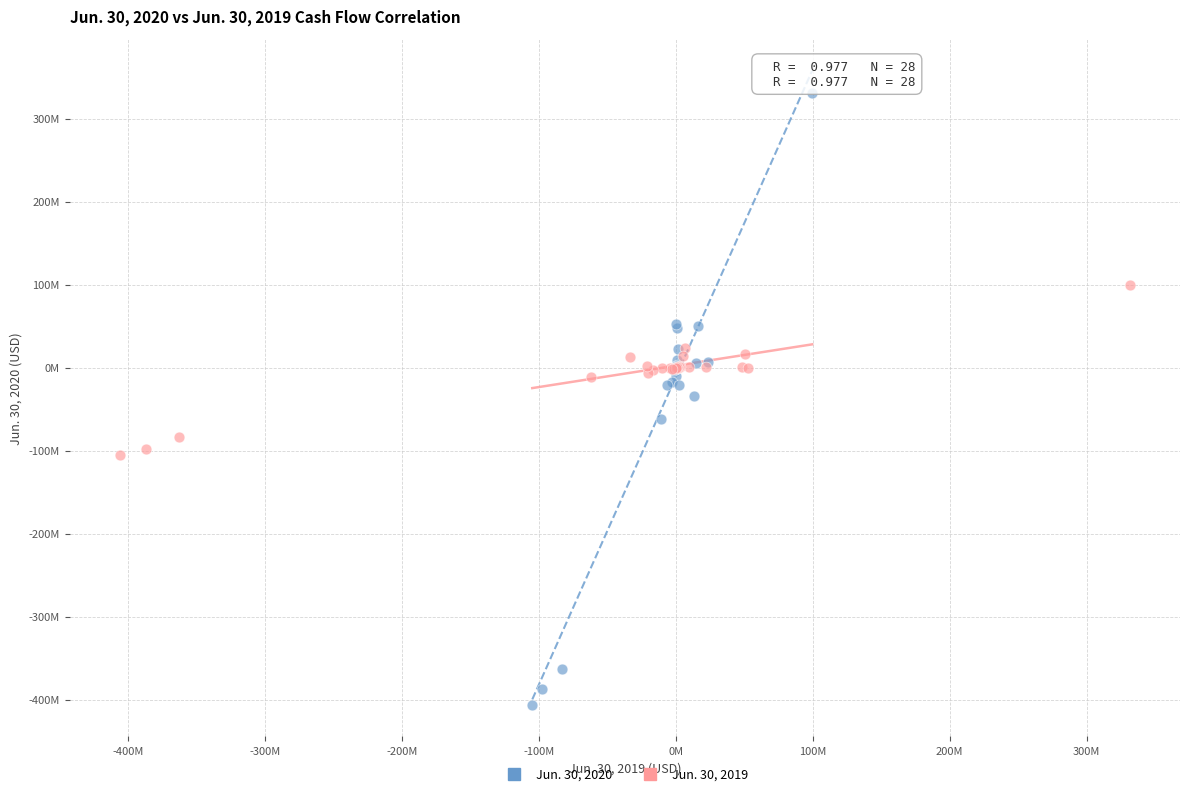

What are all the series names shown in the legend?

Jun. 30, 2020, Jun. 30, 2019